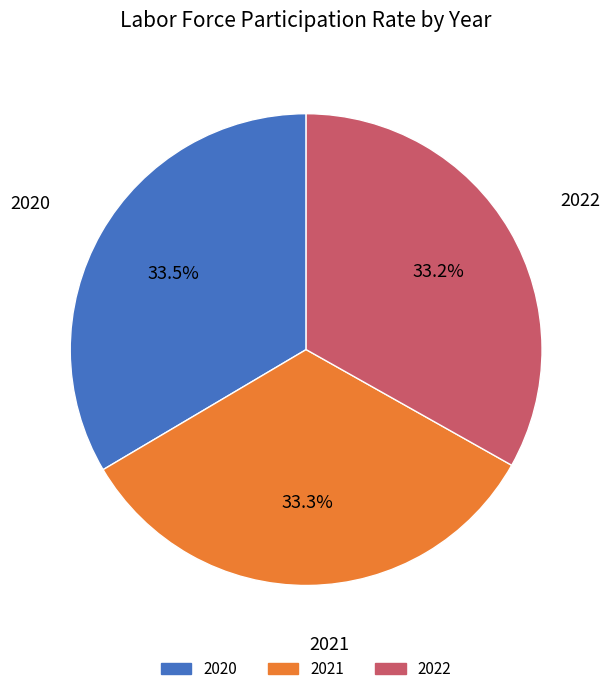

What portion of the pie excludes 2021?

66.7%